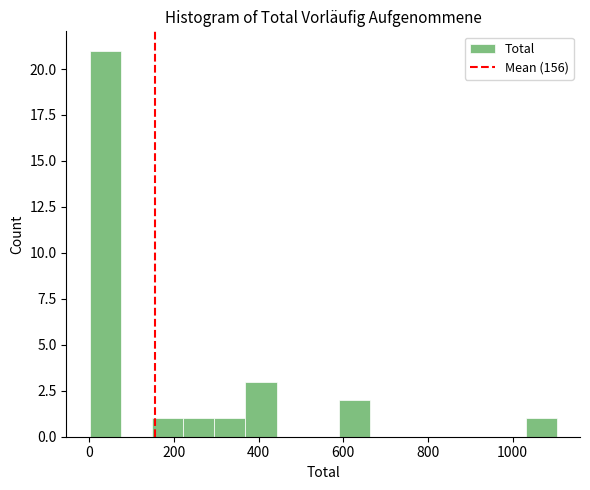

Read against the x-axis, roughly where is the centre of the tallest bar?

40